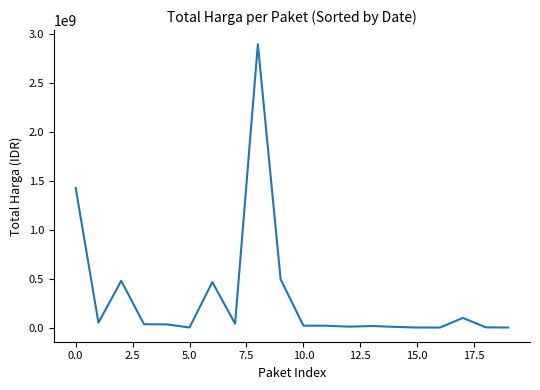

What is the difference between the maximum and minimum values?

2892044000